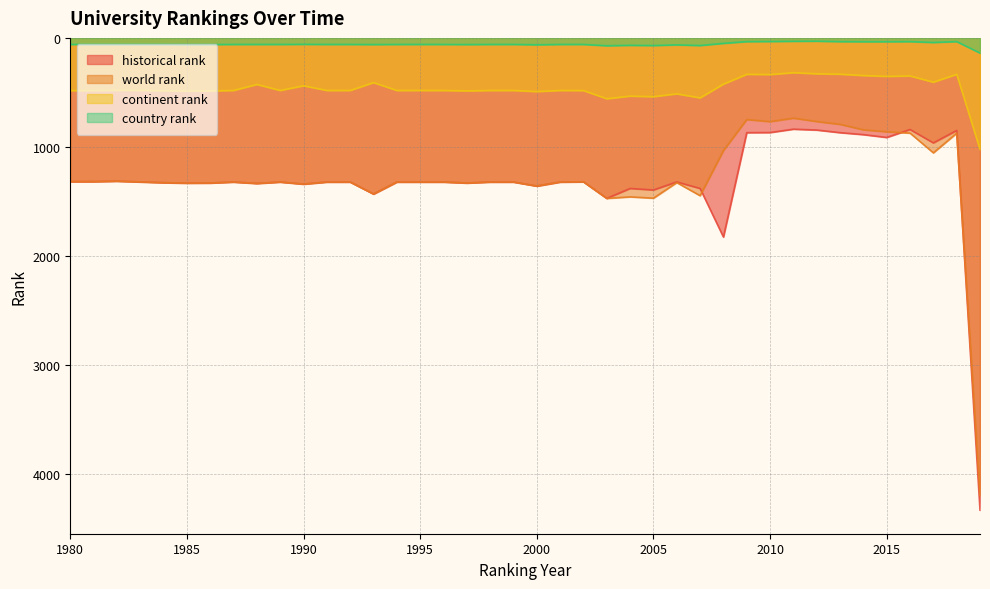

How many data points does each series have?

40